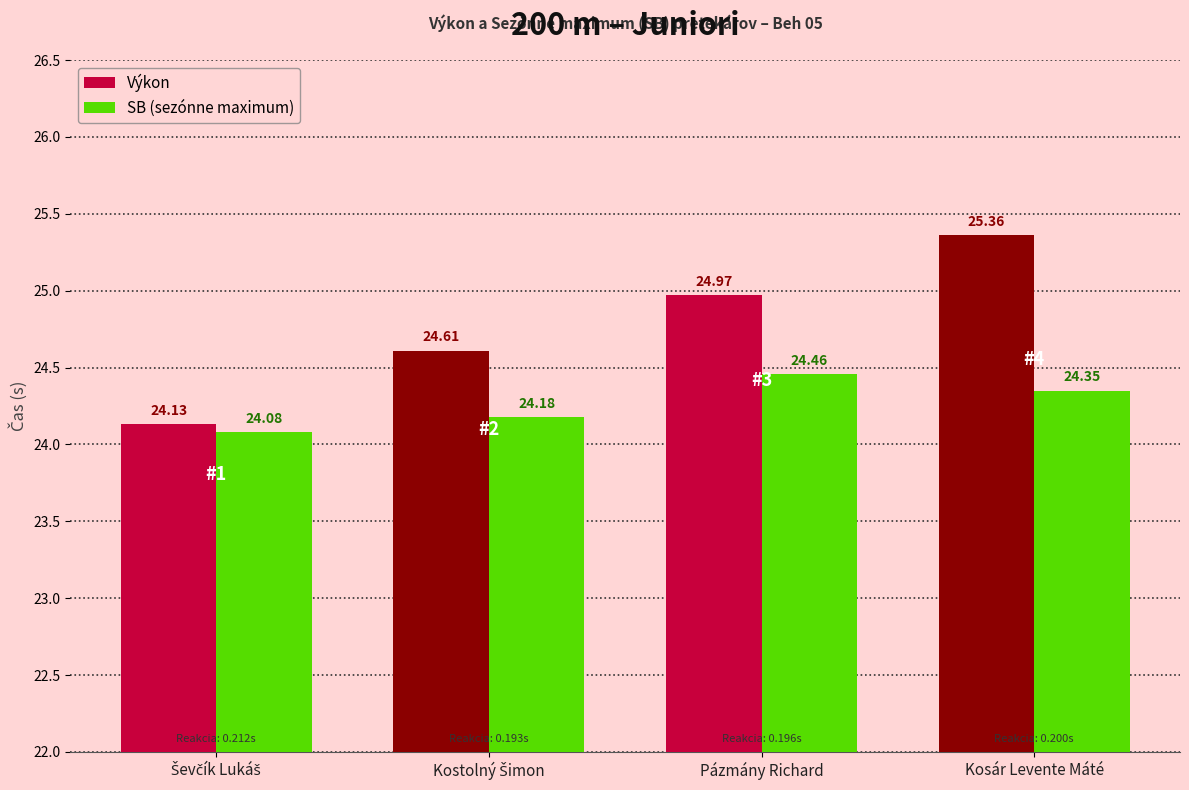

Which label corresponds to the largest value in the chart?

Kosár Levente Máté